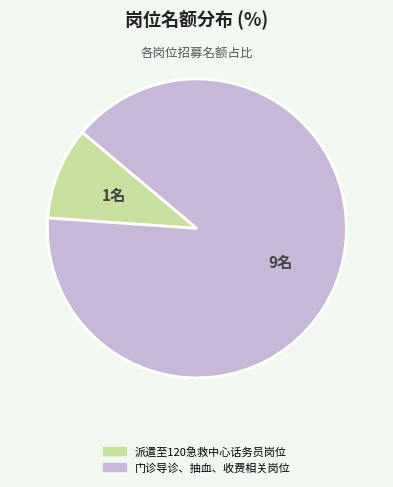

Count the number of slices in the pie.

2